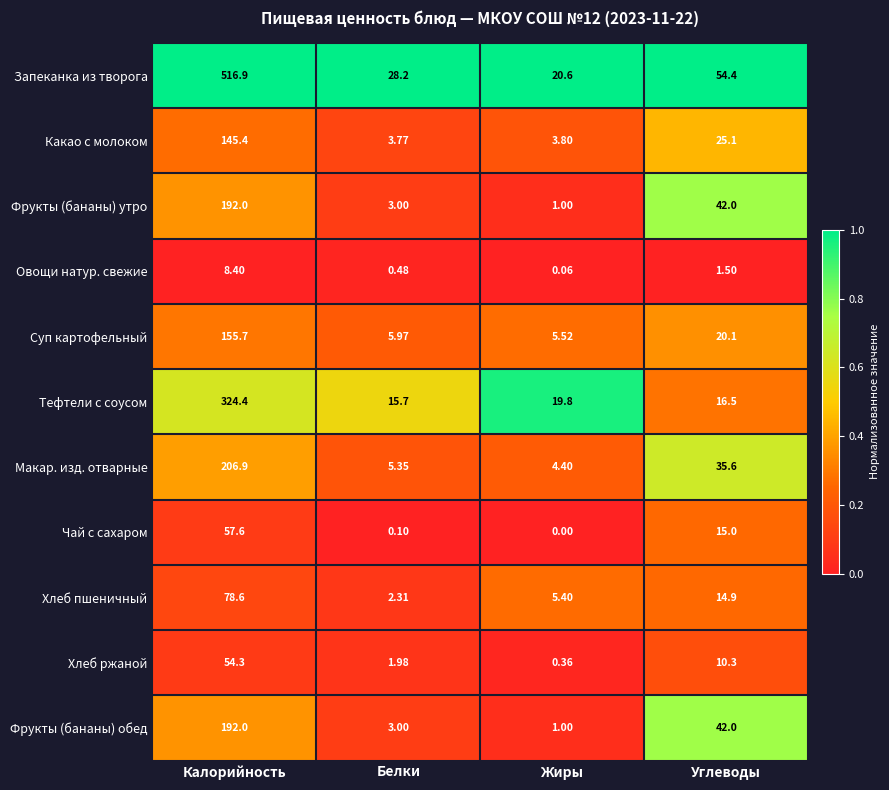

Which series has the widest spread of values?

Запеканка из творога